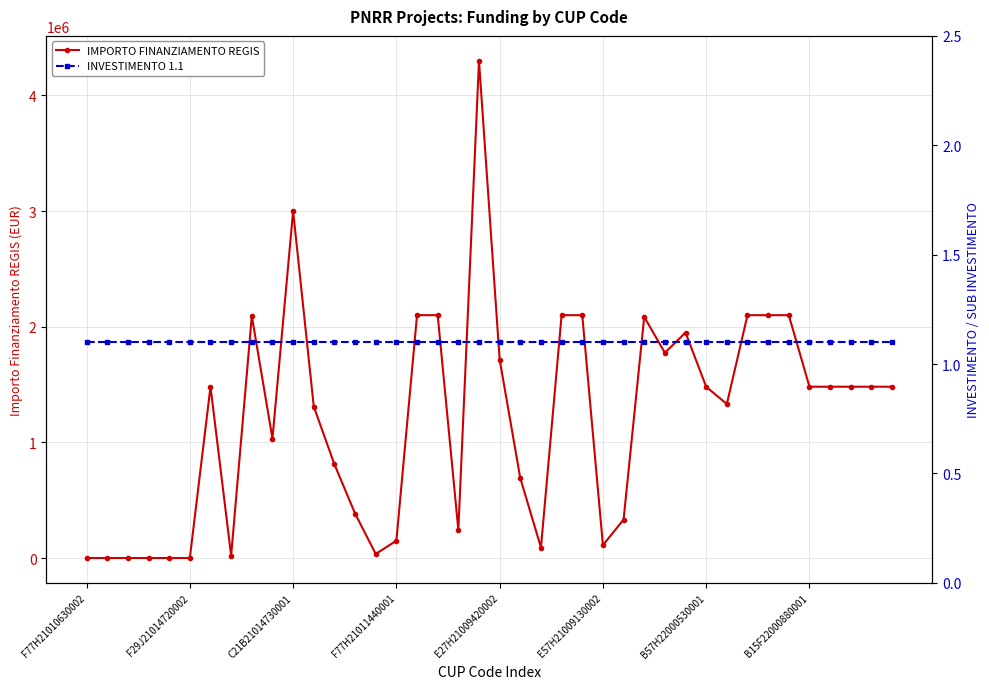

True or false: IMPORTO FINANZIAMENTO REGIS has more than 1 interior local peaks.

True